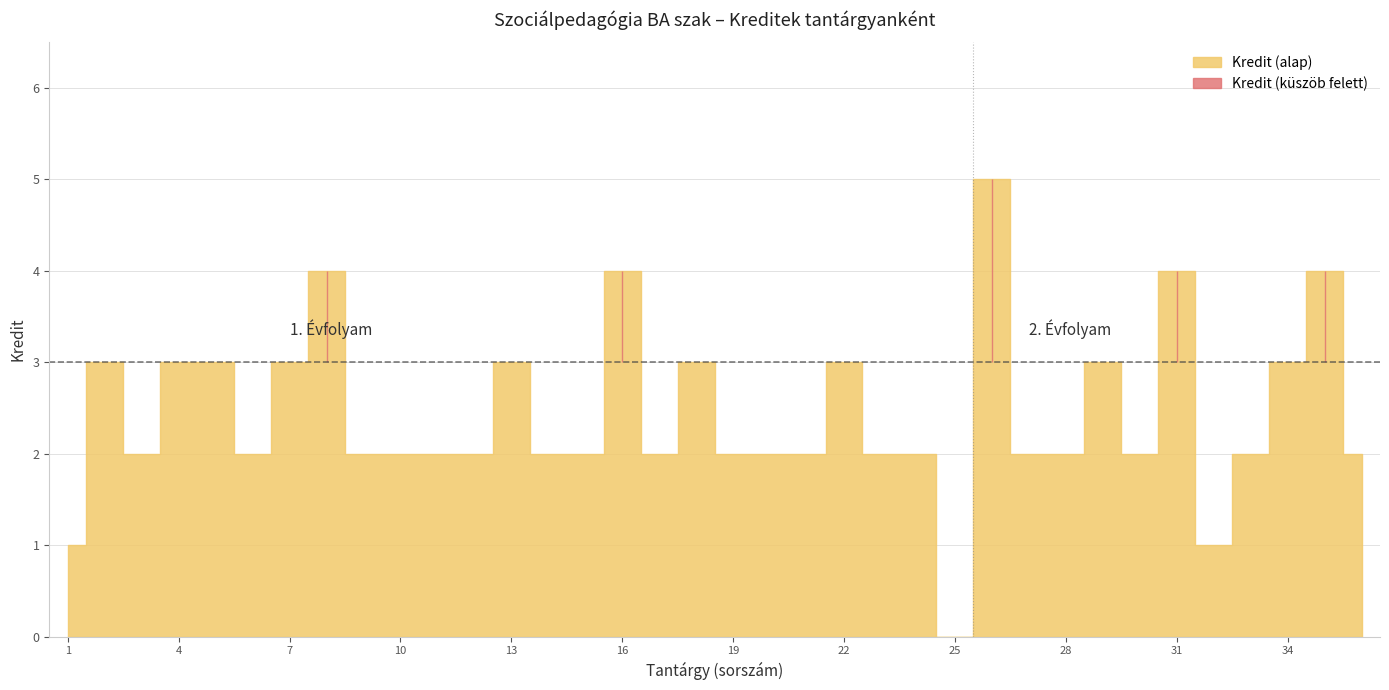

True or false: Évfolyam has more than 2 points higher than both neighbors.

False